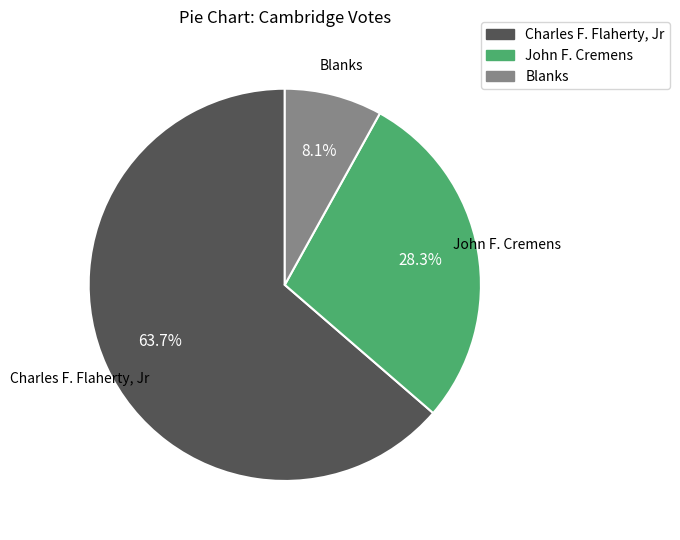

How many slices are in this pie chart?

3